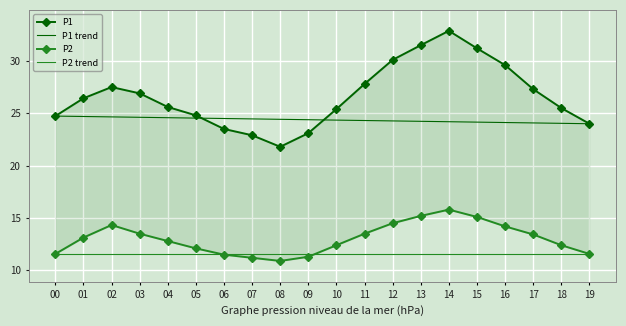

True or false: P1 and P2 cross at least once.

False